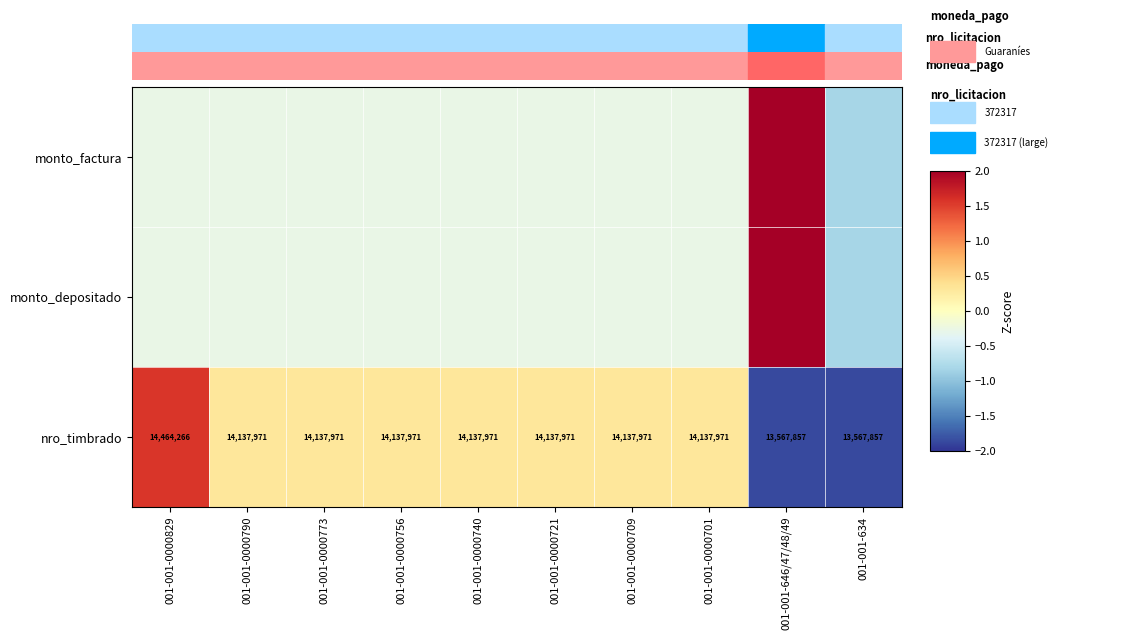

The value of monto_depositado at 001-001-0000756 is -0.1. True or false?

False